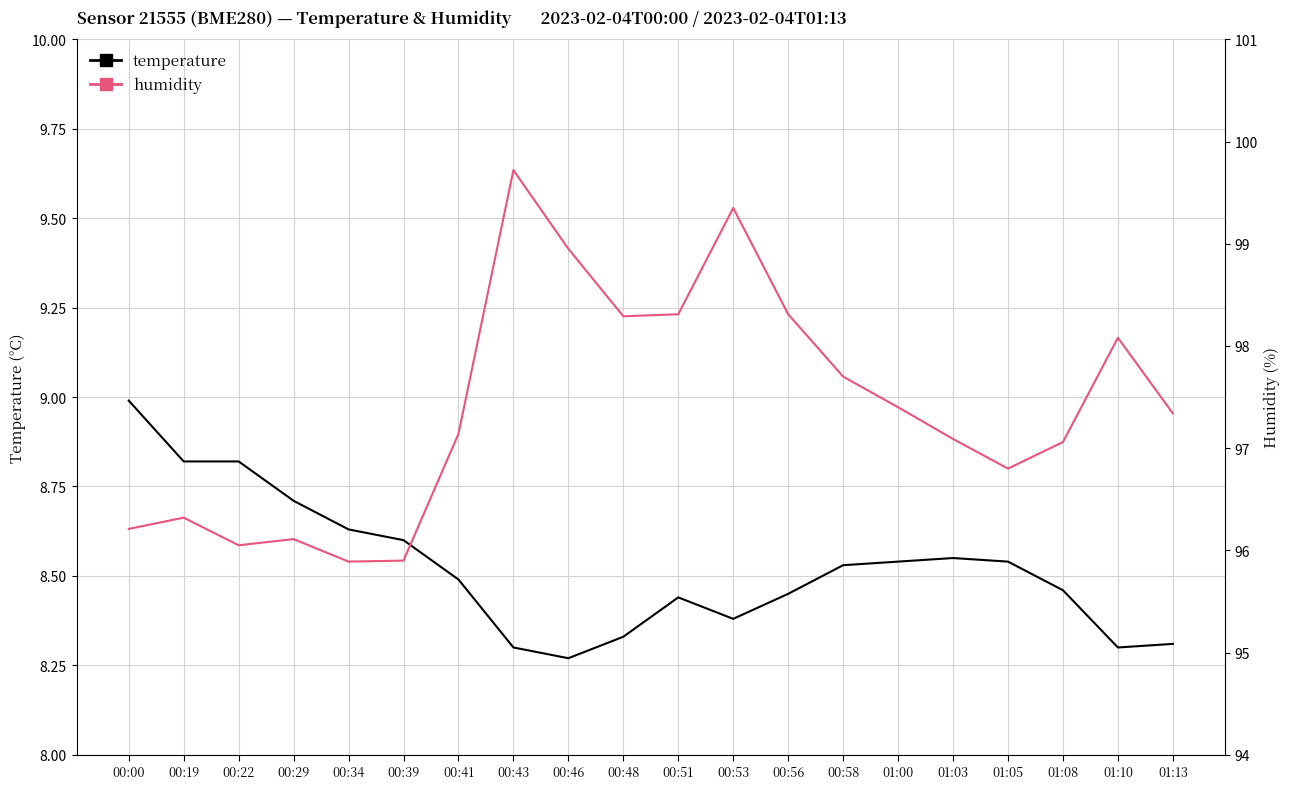

The temperature series shows 13.2 at 00:19. True or false?

False